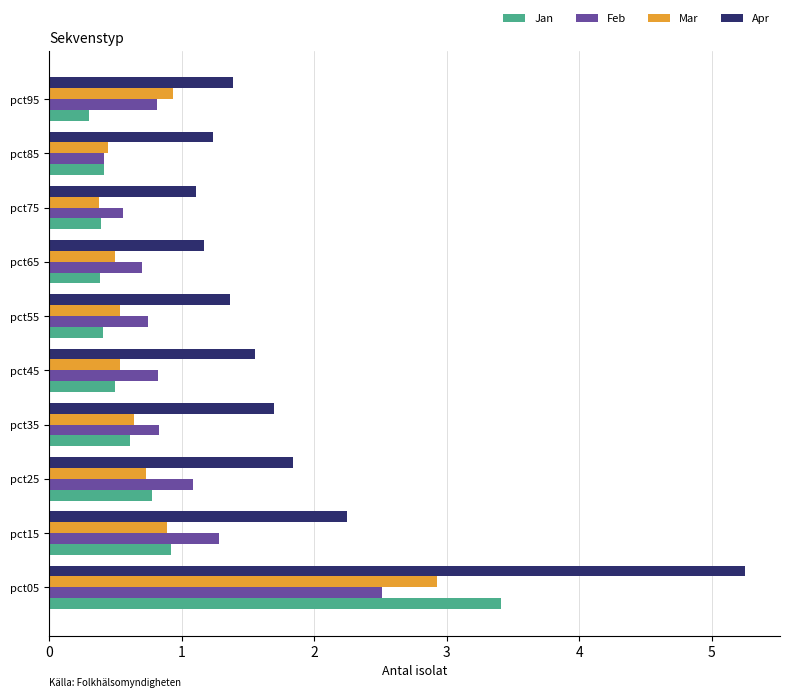

What are all the series names shown in the legend?

Jan, Feb, Mar, Apr